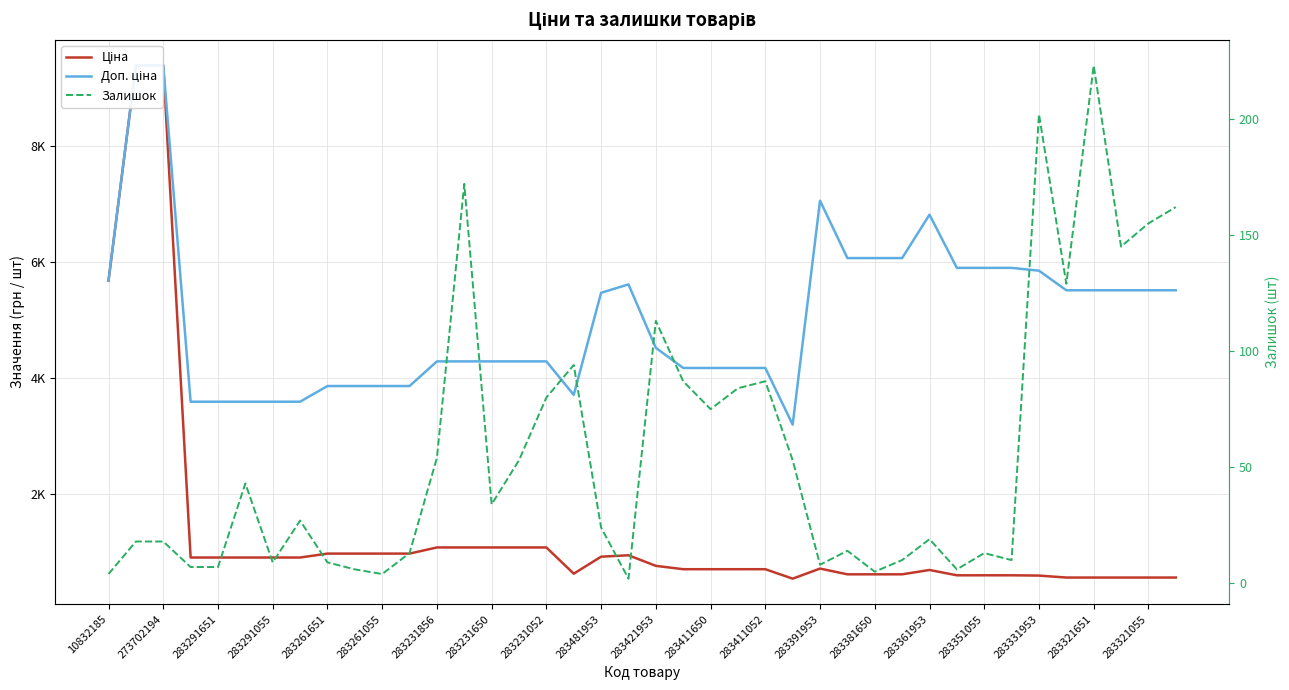

What is the minimum value shown in the chart?

2.0